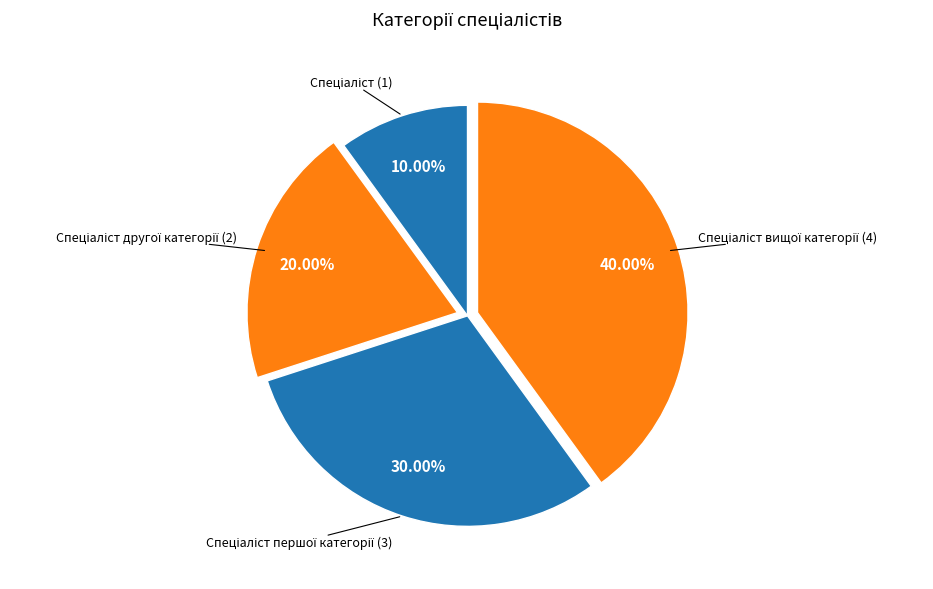

Which category has the biggest portion of the pie?

Спеціаліст вищої категорії